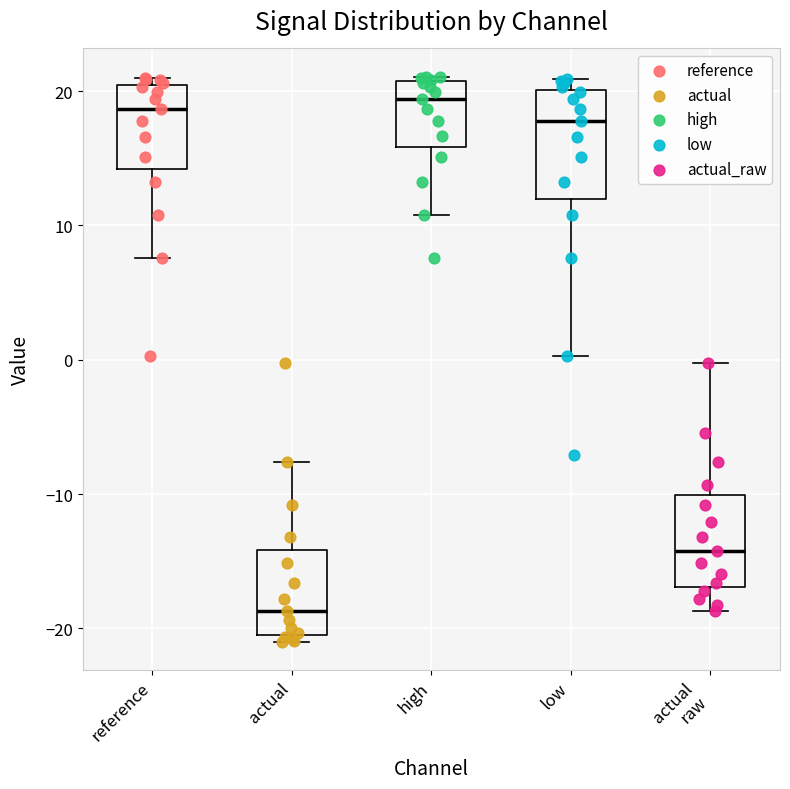

Reading left to right, transcribe this box plot: for each box, give where its median line is, the range the box spans, and where its two whiskers end, as read against the y-axis. The values are not printed on the chart, so give them approximately, as read against the axis.

reference: median 19, box 14 to 20, whiskers 8 to 21
actual: median -19, box -20 to -14, whiskers -21 to -8
high: median 19, box 16 to 21, whiskers 11 to 21 (just above the box's upper edge)
low: median 18, box 12 to 20, whiskers 0 to 21
actual raw: median -14, box -17 to -10, whiskers -19 to 0